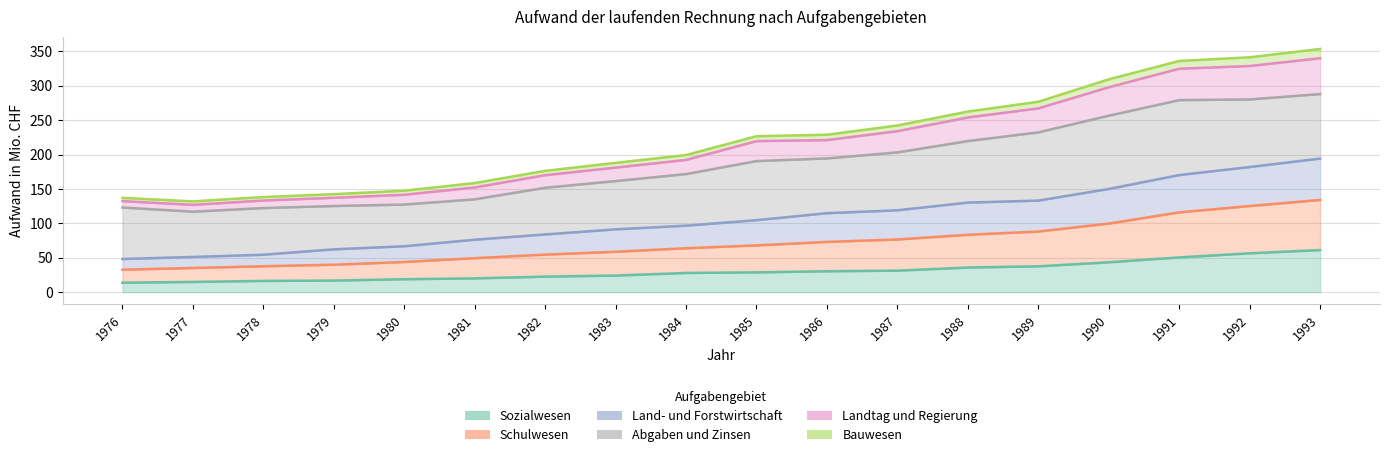

Count the number of categories in the chart.

18